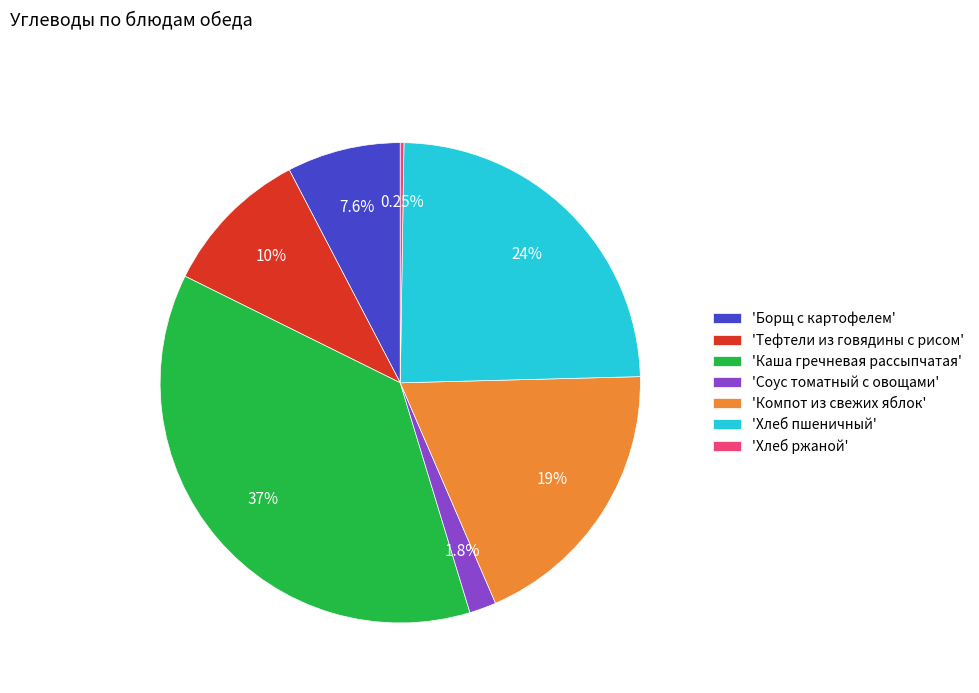

What is the ratio of the value at 'Хлеб пшеничный' to the value at 'Тефтели из говядины с рисом'?

2.4